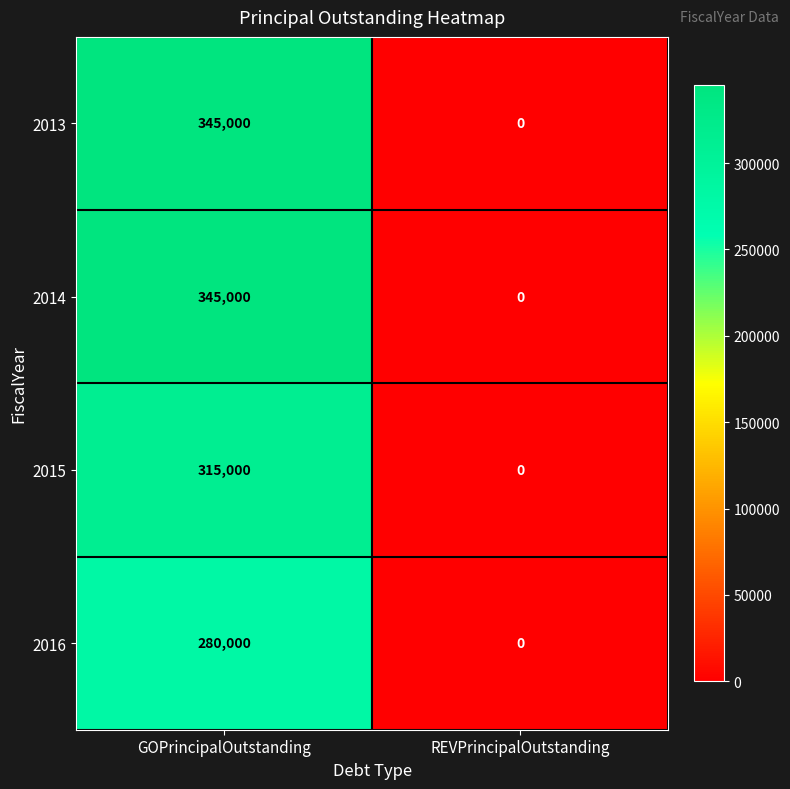

The value of 2013 at GOPrincipalOutstanding is 345000. True or false?

True